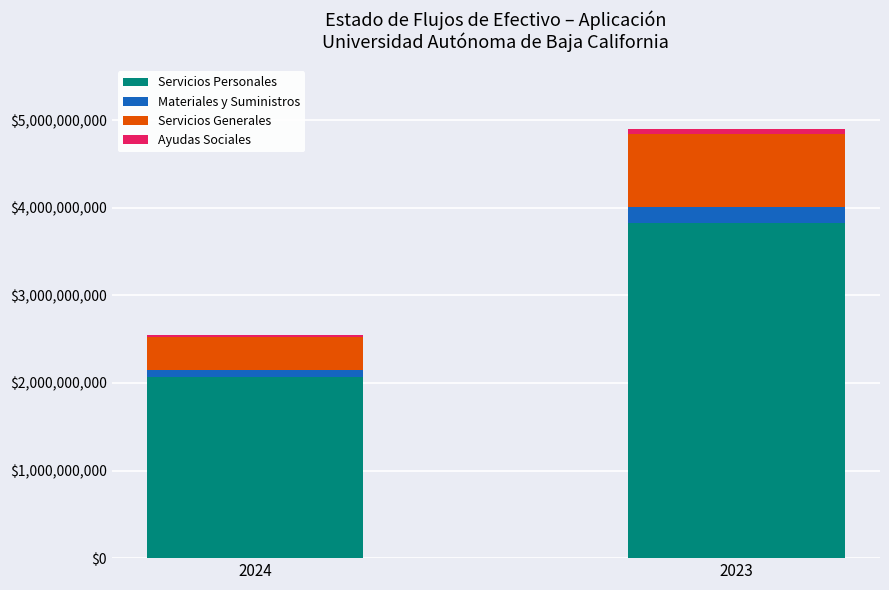

How many categories are shown in the chart?

2